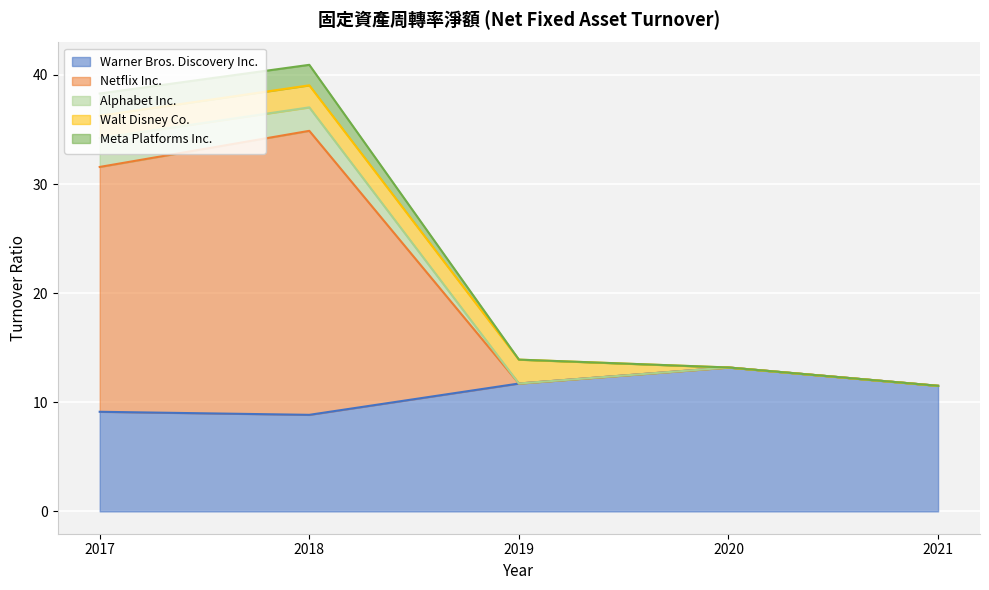

The value of Warner Bros. Discovery Inc. at 2019 is 19.2. True or false?

False